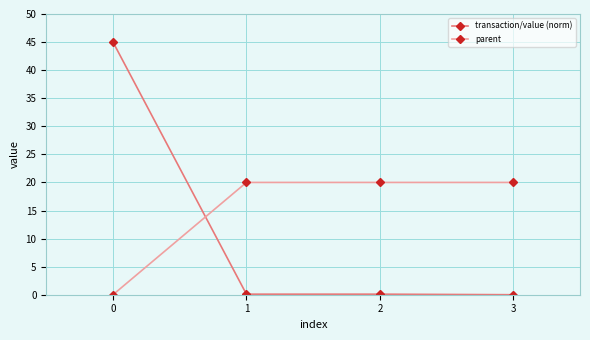

Is the value of transaction/value (norm) at 2 greater than the value of parent at 3?

No